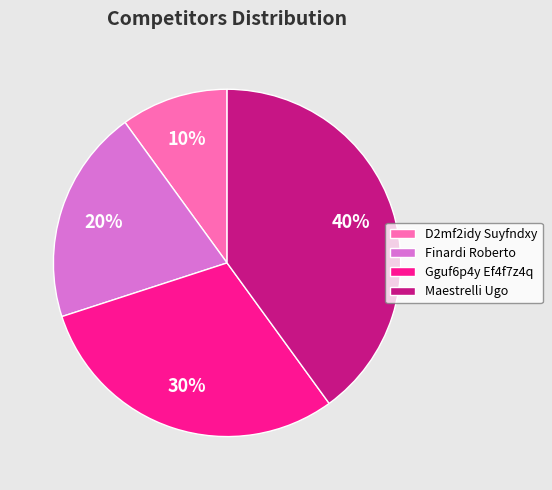

Is Finardi Roberto the majority of the pie?

No